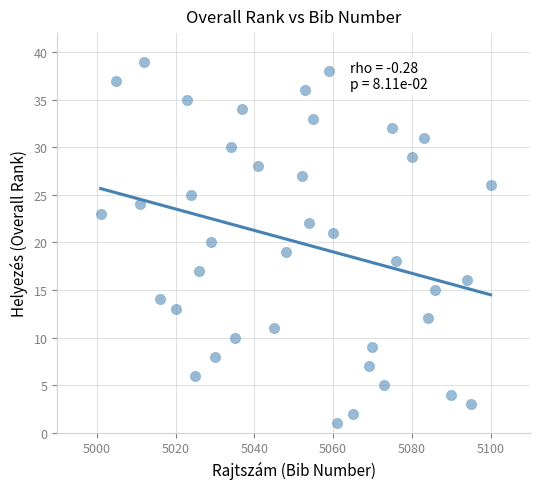

What is the range of X values (max minus min)?

99